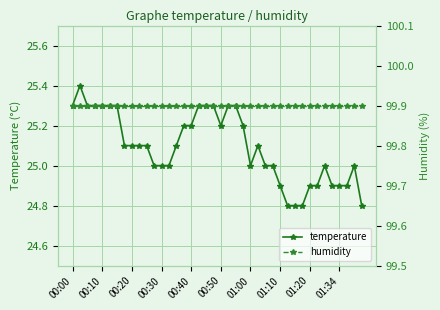

The temperature series shows 43.8 at 39. True or false?

False